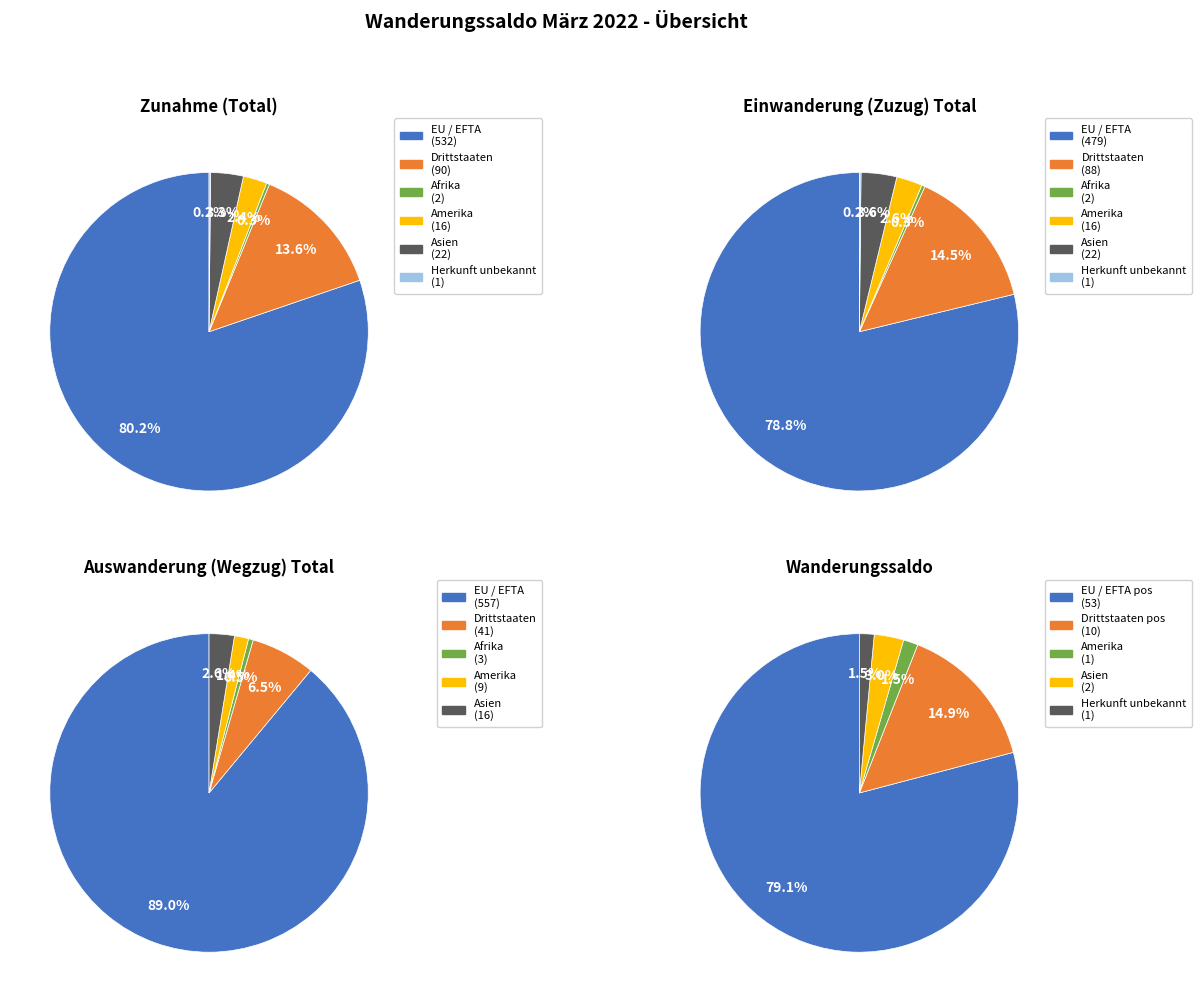

To the nearest percent, what is the difference between the largest and smallest slice percentages?

80%